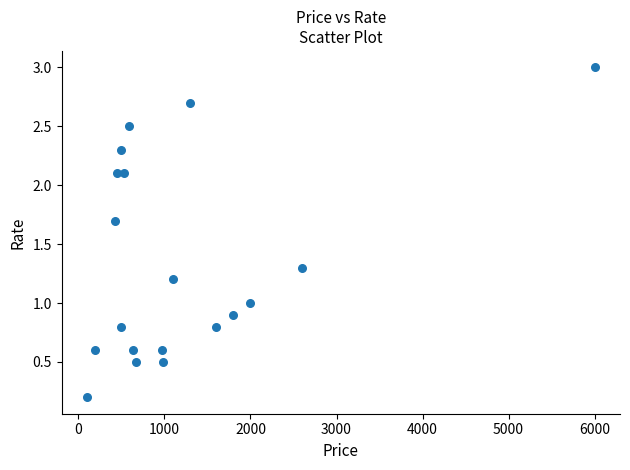

What is the range of X values (max minus min)?

5900.0